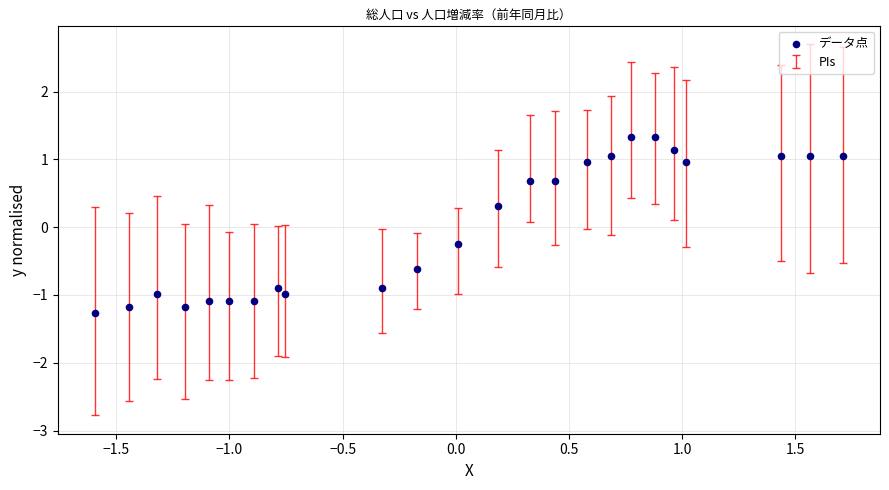

List the coordinates of all points as (X, Y) pairs, reading left to right.

(-1.6, -1.3)  (-1.4, -1.2)  (-1.3, -1.0)  (-1.2, -1.2)  (-1.1, -1.1)  (-1.0, -1.1)  (-0.9, -1.1)  (-0.8, -0.9)  (-0.8, -1.0)  (-0.3, -0.9)  (-0.2, -0.6)  (0.0, -0.3)  (0.2, 0.3)  (0.3, 0.7)  (0.4, 0.7)  (0.6, 1.0)  (0.7, 1.0)  (0.8, 1.3)  (0.9, 1.3)  (1.0, 1.1)  (1.0, 1.0)  (1.4, 1.0)  (1.6, 1.0)  (1.7, 1.0)